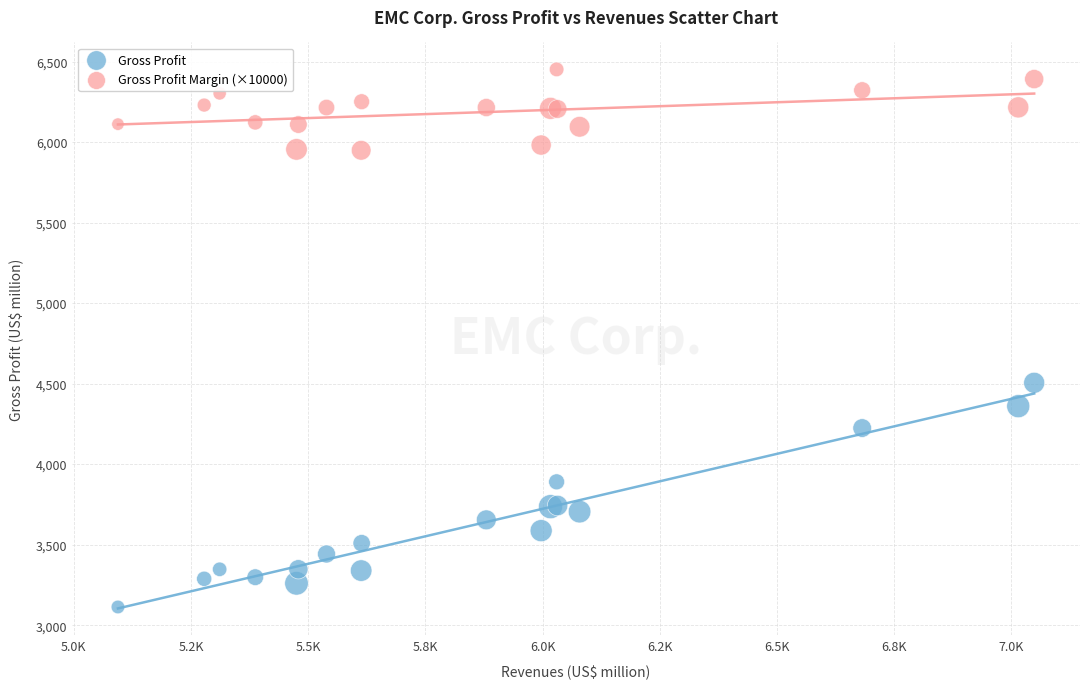

Which series contains the lowest Y value?

Gross Profit